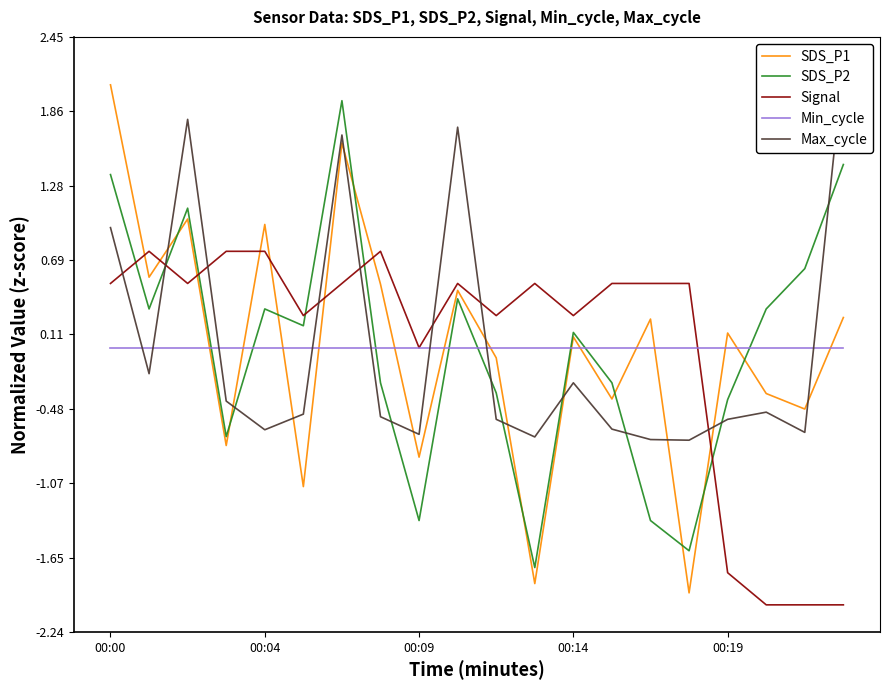

How many values in the Max_cycle series are below 0?

15